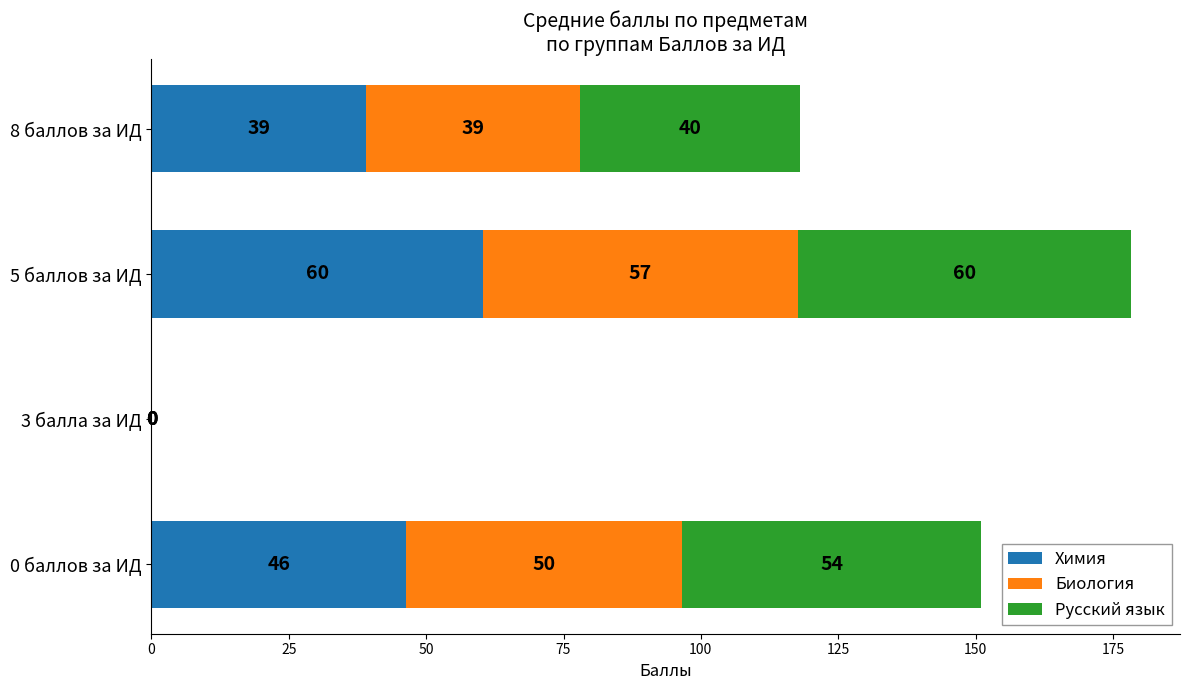

How many categories are shown in the chart?

4